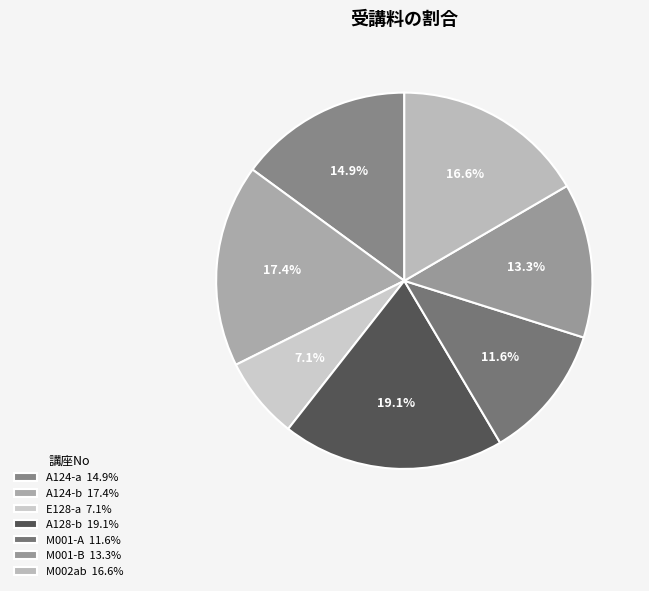

What is the ratio of the value at M002ab to the value at M001-A?

1.4